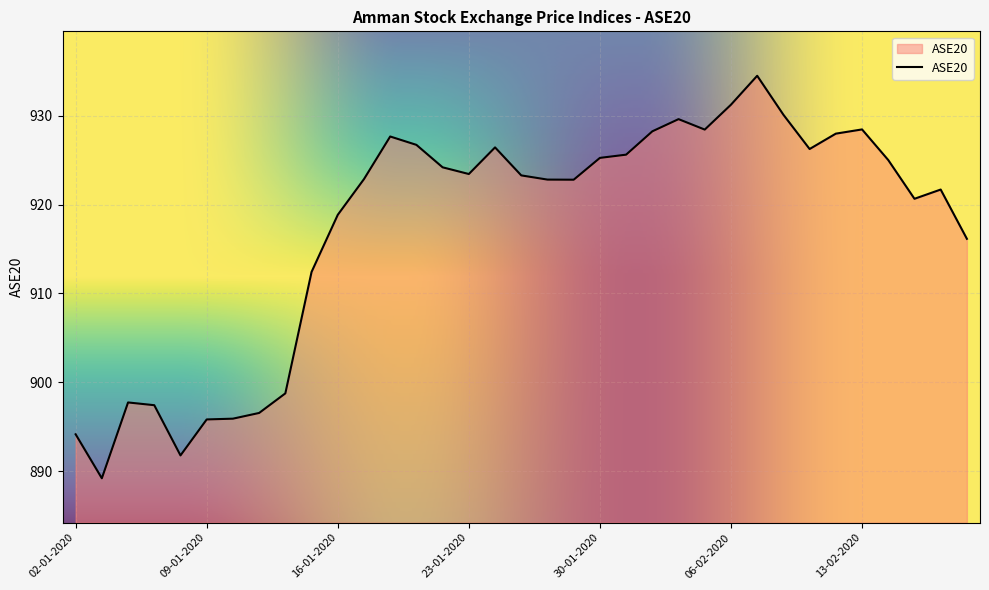

Does the chart display data point markers on the line(s)?

No